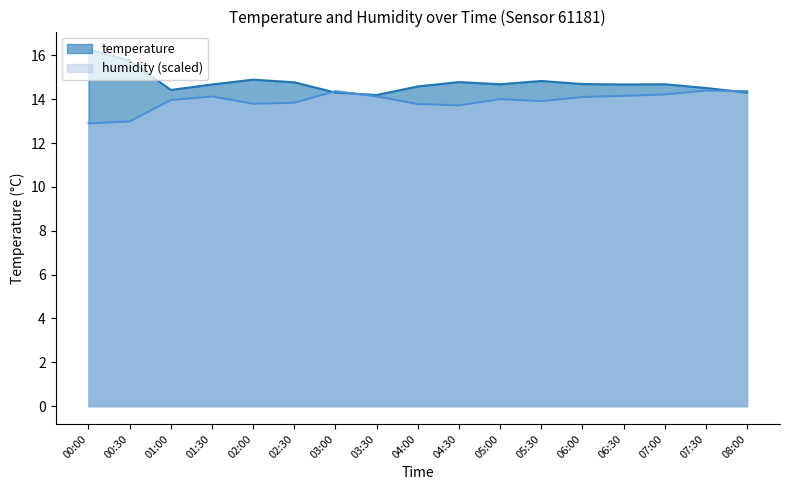

At how many categories does at least one series exceed 14?

17